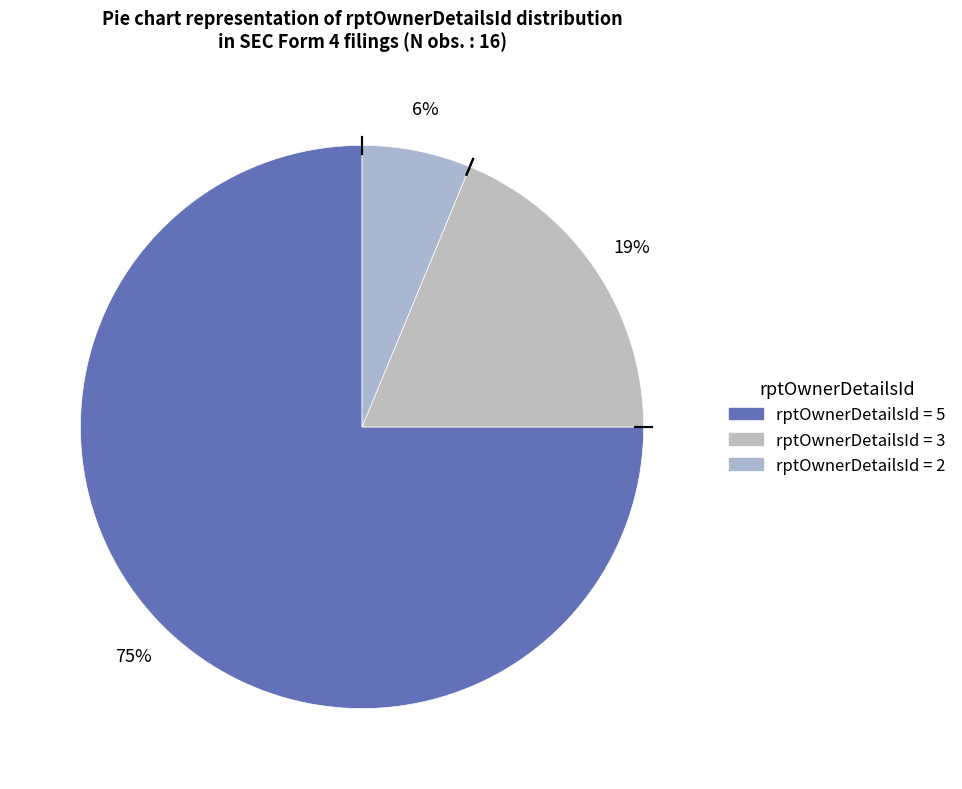

Which slice is the largest?

5